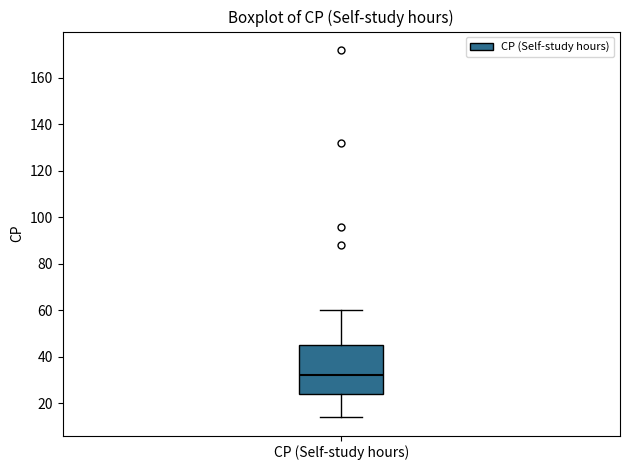

Read this box plot against the y-axis: the position of the median line, the range covered by the box, and the ends of both whiskers. The values are not printed on the chart, so give them approximately, as read against the axis.

median 32, box 24 to 46, whiskers 14 to 60